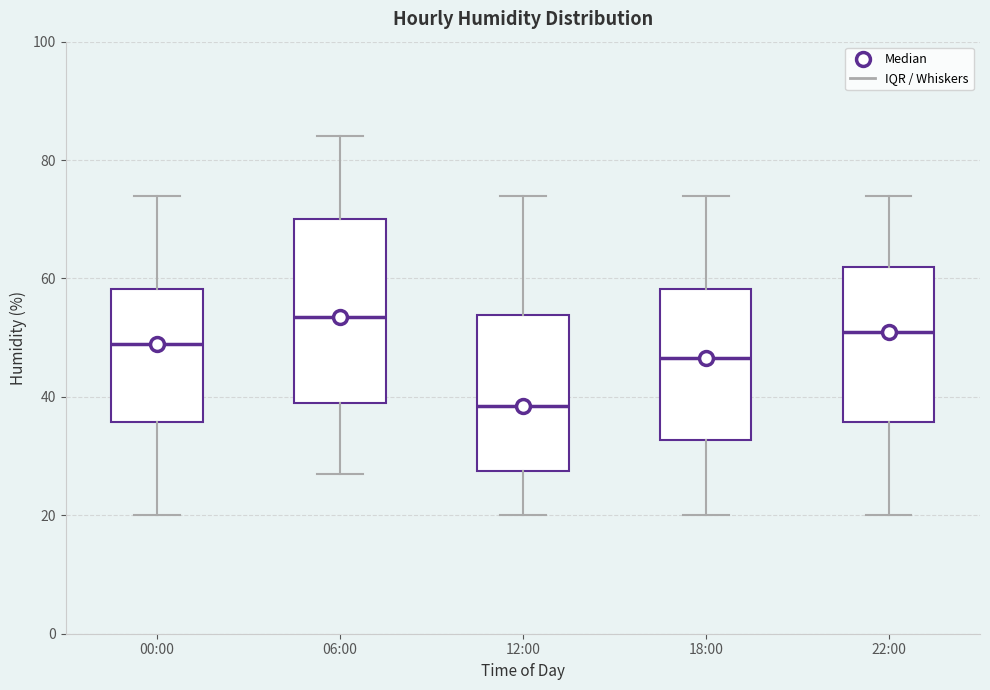

Reading left to right, transcribe this box plot: for each box, give where its median line is, the range the box spans, and where its two whiskers end, as read against the y-axis. The values are not printed on the chart, so give them approximately, as read against the axis.

00:00: median 50, box 36 to 58, whiskers 20 to 74
06:00: median 54, box 40 to 70, whiskers 28 to 84
12:00: median 38, box 28 to 54, whiskers 20 to 74
18:00: median 46, box 32 to 58, whiskers 20 to 74
22:00: median 52, box 36 to 62, whiskers 20 to 74